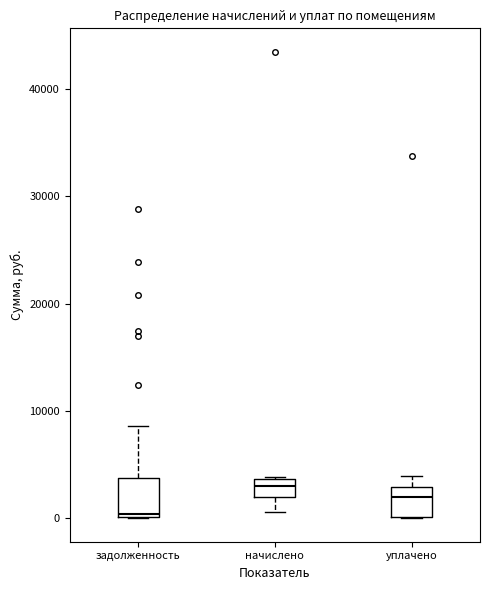

Reading left to right, transcribe this box plot: for each box, give where its median line is, the range the box spans, and where its two whiskers end, as read against the y-axis. The values are not printed on the chart, so give them approximately, as read against the axis.

задолженность: median 0, box 0 to 4000, whiskers 0 to 9000
начислено: median 3000, box 2000 to 4000, whiskers 1000 to 4000
уплачено: median 2000, box 0 to 3000, whiskers 0 to 4000